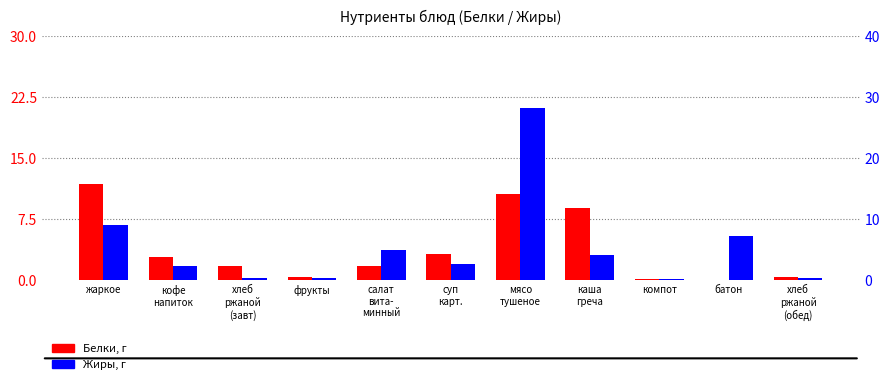

What is the approximate value of Белки at мясо
тушеное?

10.6